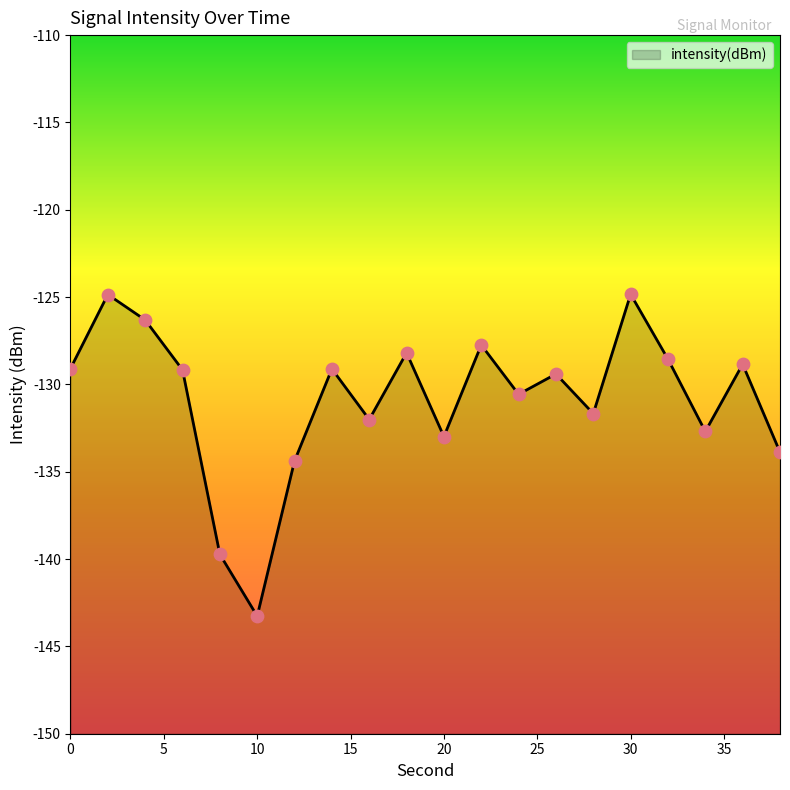

What is the change in value from 10 to 12?

+8.9